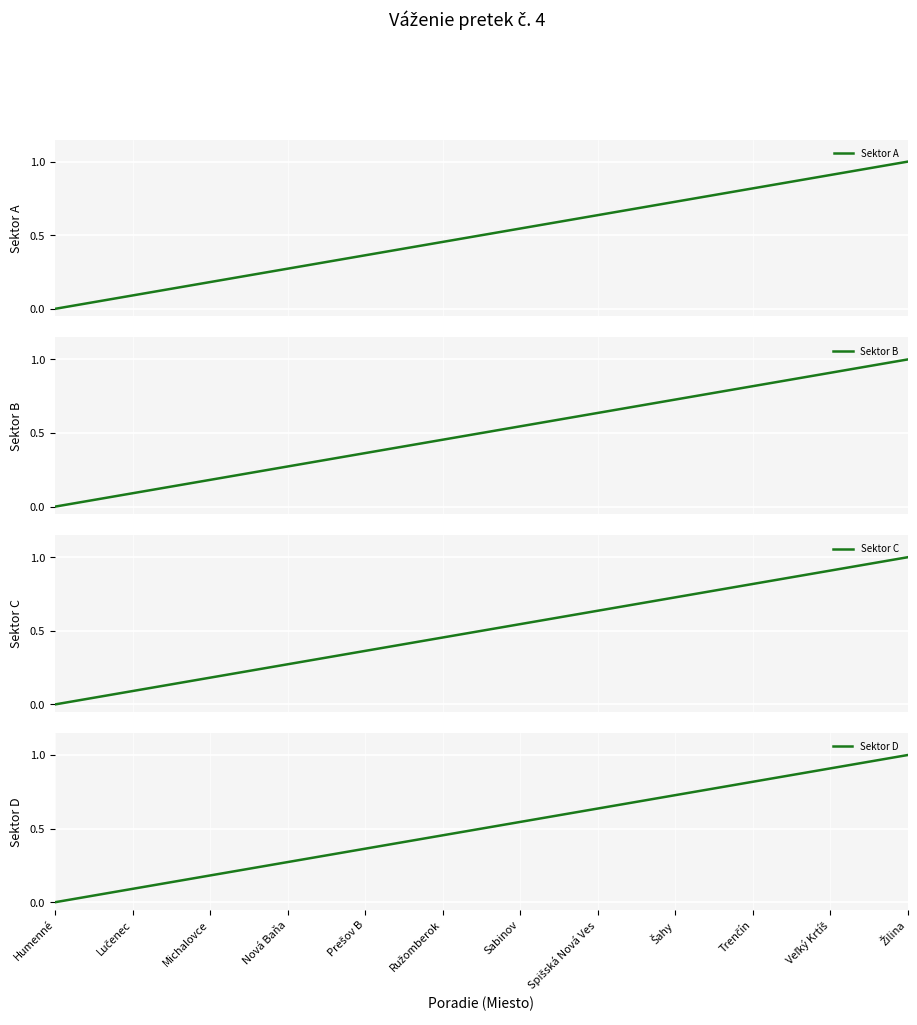

True or false: Sektor B and Sektor D cross at least once.

False